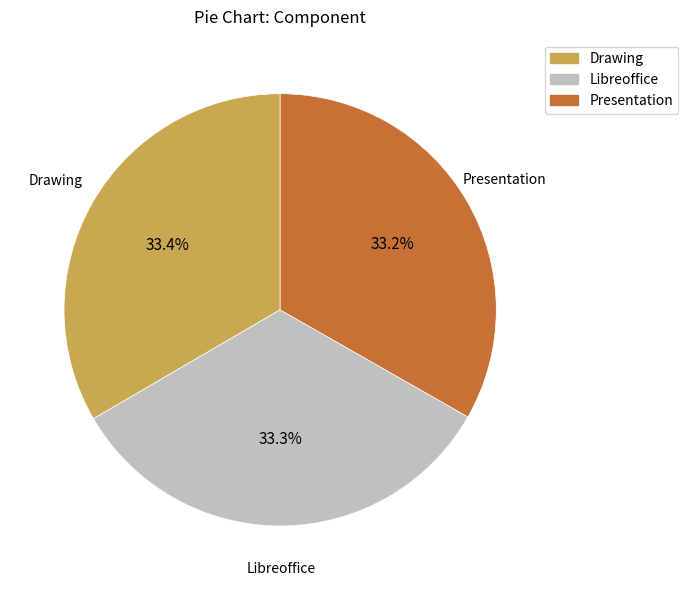

How many slices are in this pie chart?

3